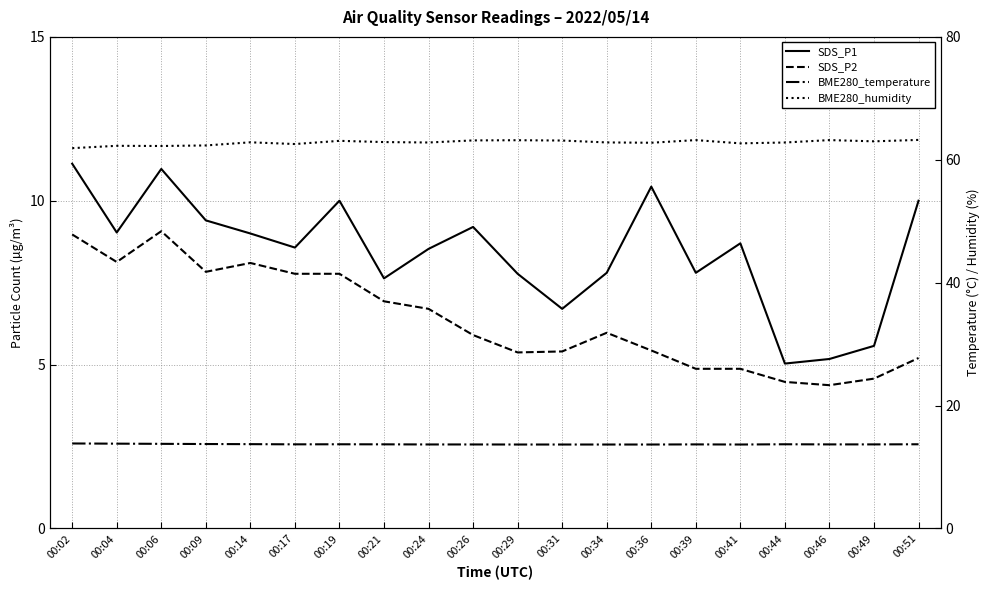

Which series has the largest total across all categories?

BME280_humidity